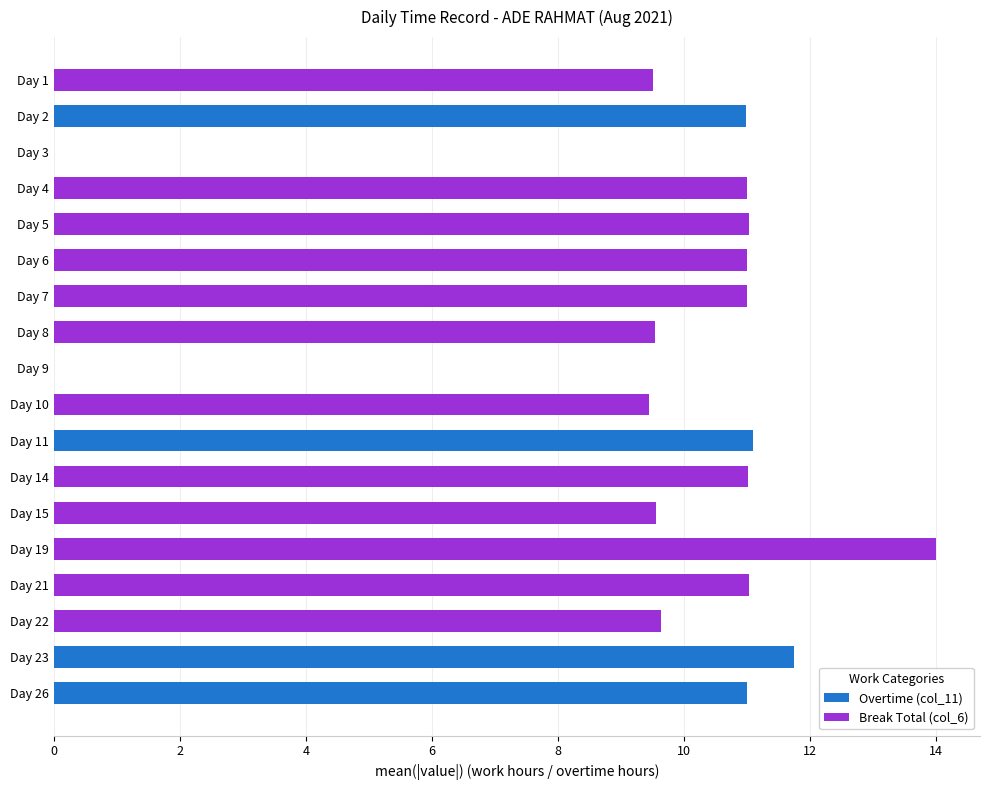

Count the number of categories in the chart.

18